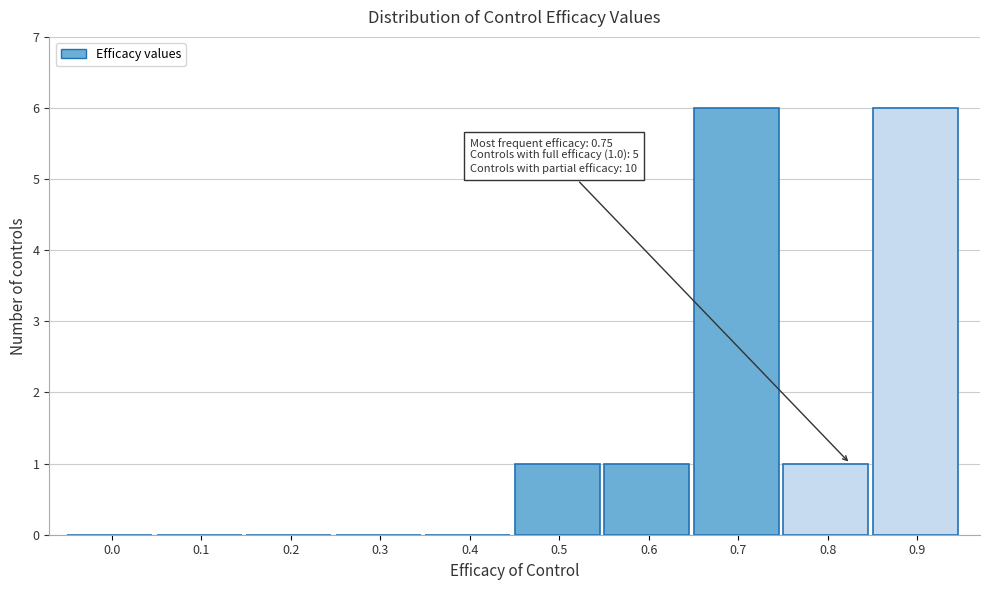

What is the sum of all values?

15